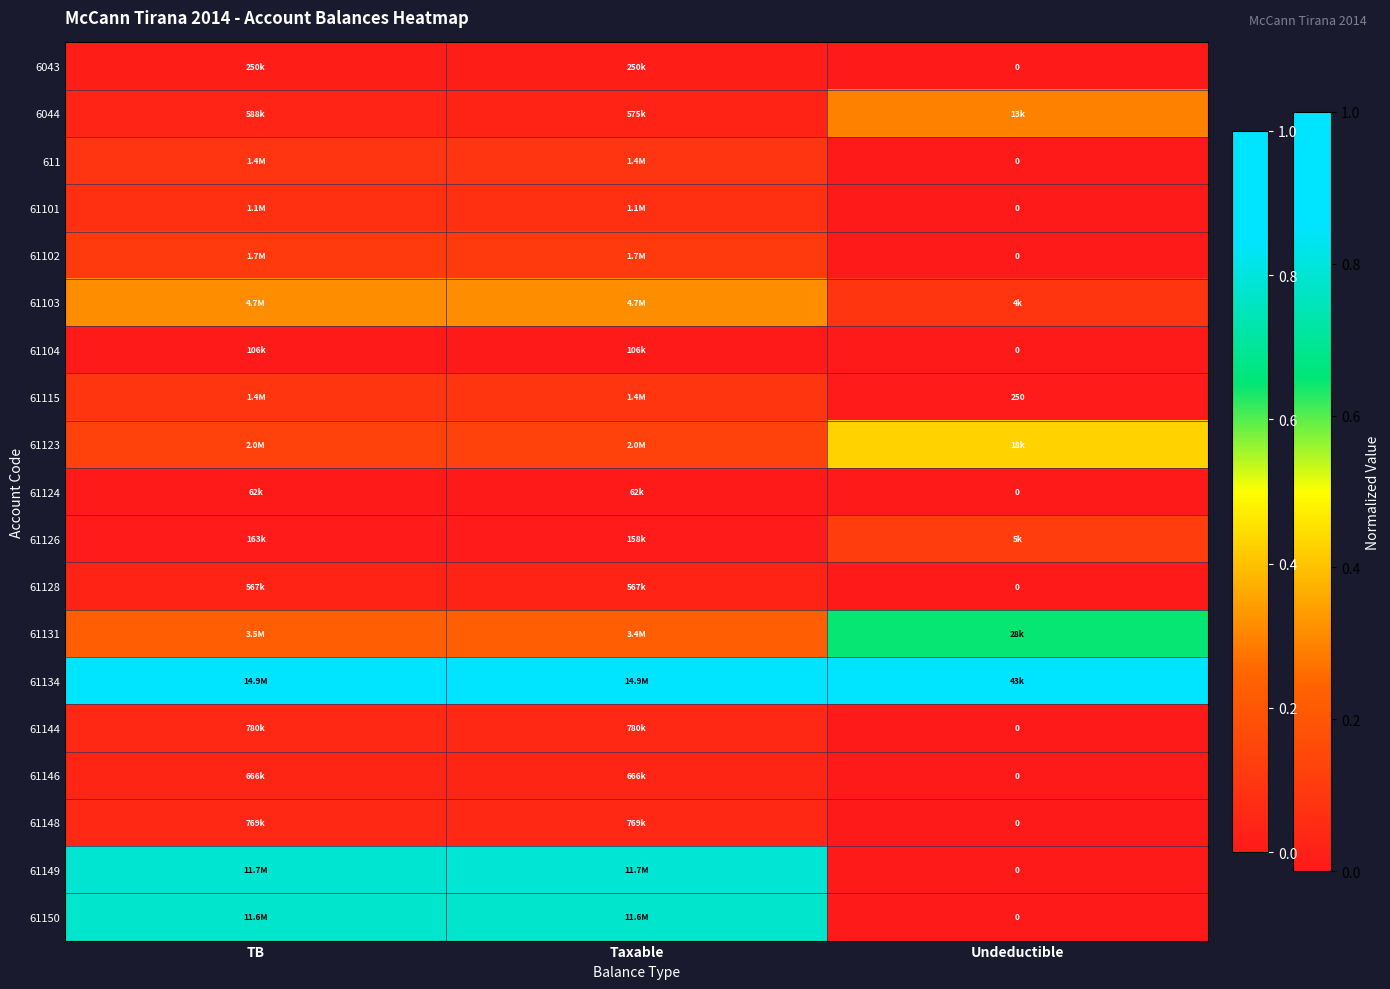

The 61101 series shows 0.1 at TB. True or false?

False